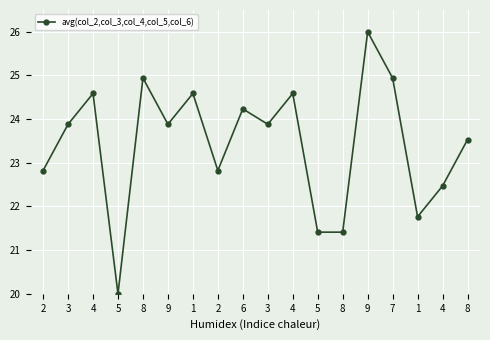

What value does the data have at 4?

24.6